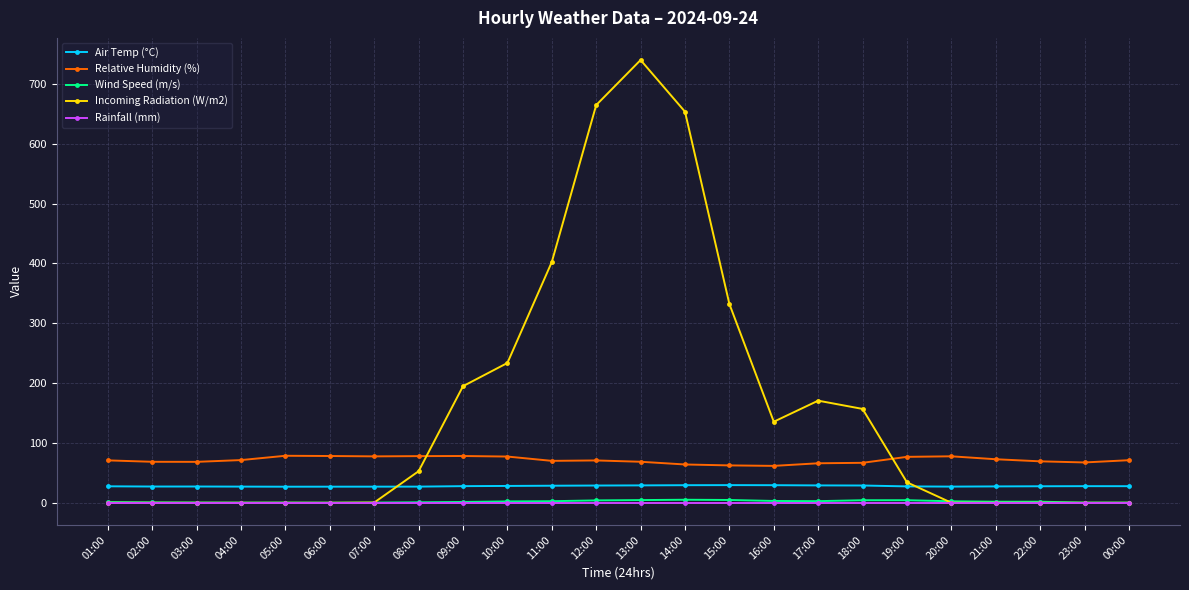

Which series has the widest spread of values?

Incoming Radiation (W/m2)